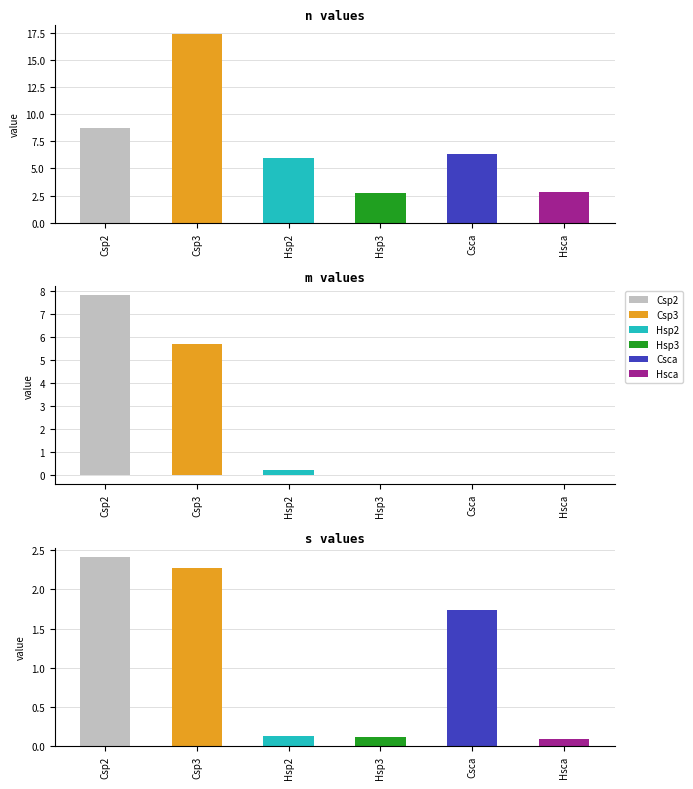

Are the bars grouped side by side (vs. stacked)?

Yes